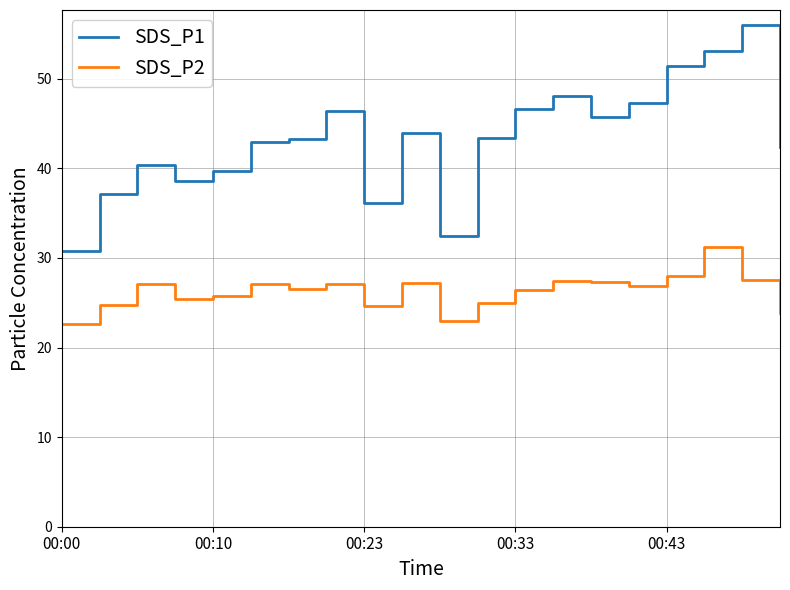

What are all the series names shown in the legend?

SDS_P1, SDS_P2